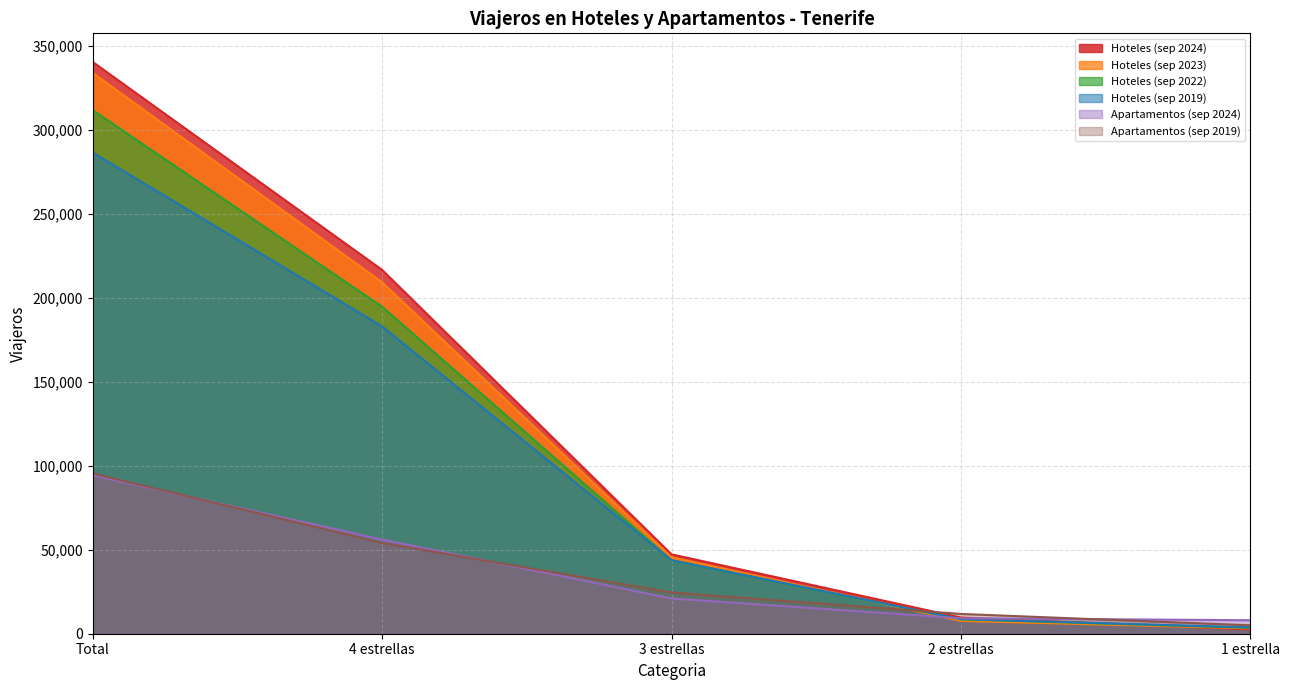

How many times do Hoteles (sep 2019) and Hoteles (sep 2024) cross each other?

1